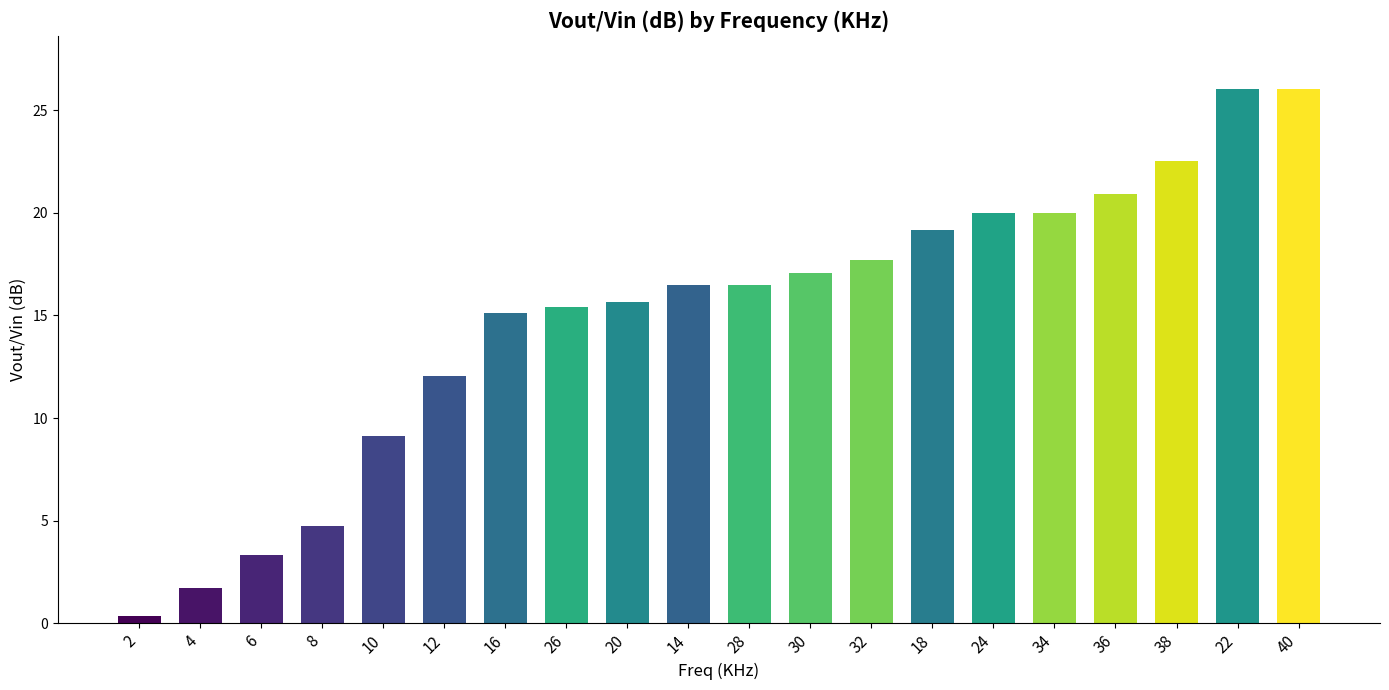

What is the change in value from 20 to 32?

+2.1